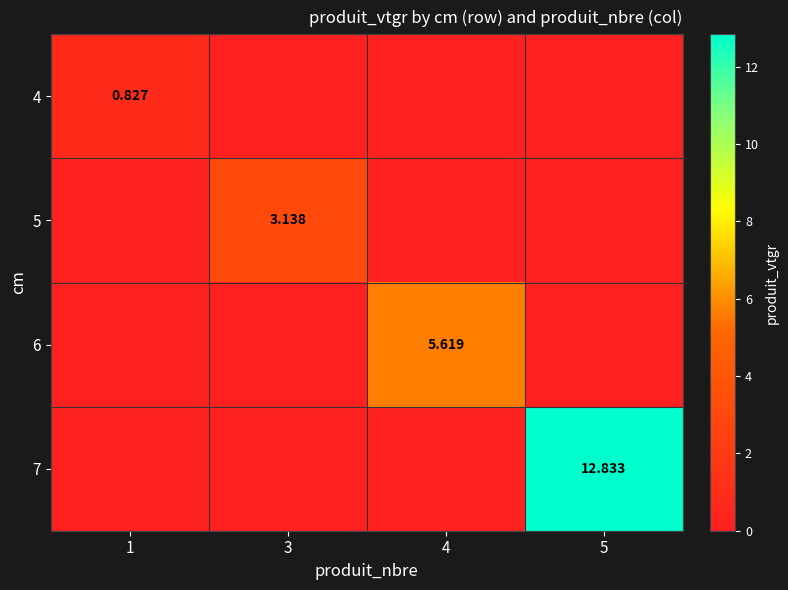

Is the value of 4 at 1 greater than the value of 6 at 4?

No